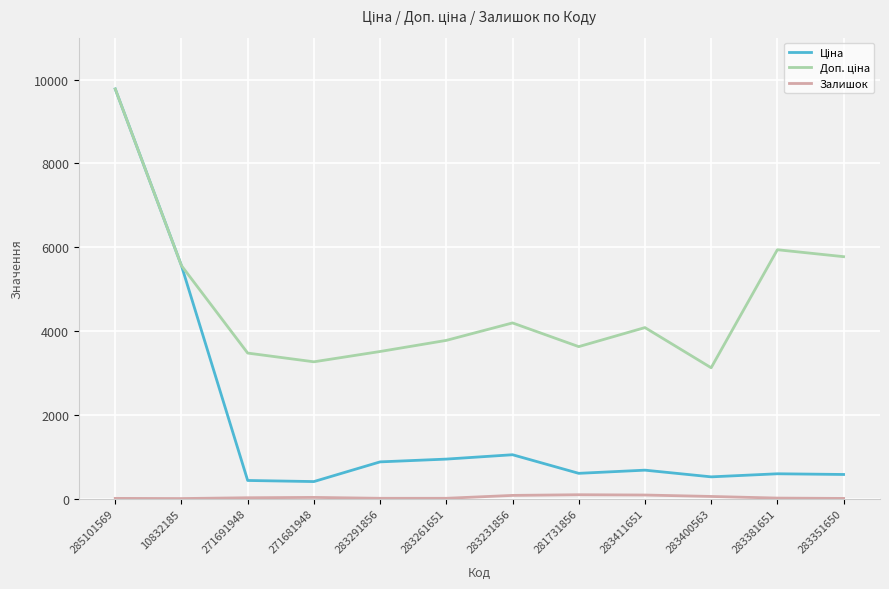

What is the maximum value shown in the chart?

9775.5